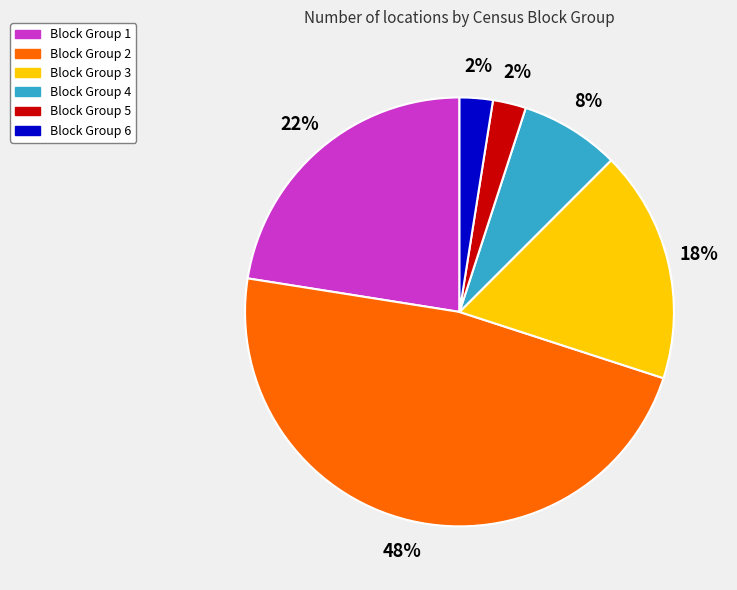

Count the number of slices in the pie.

6